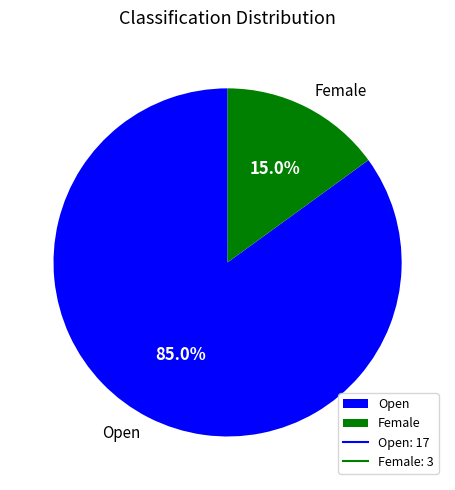

True or false: Female accounts for 25% of the total.

False